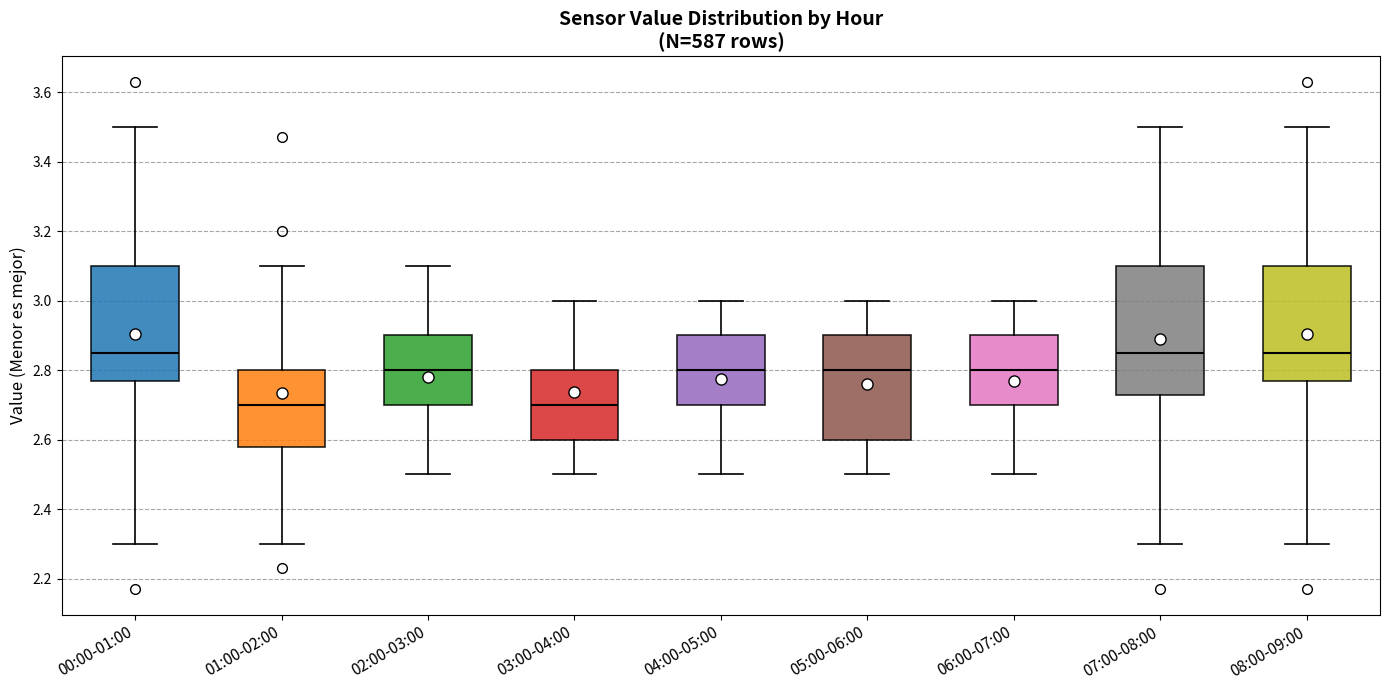

Which box is the tallest, from its lower edge to its upper edge?

07:00-08:00